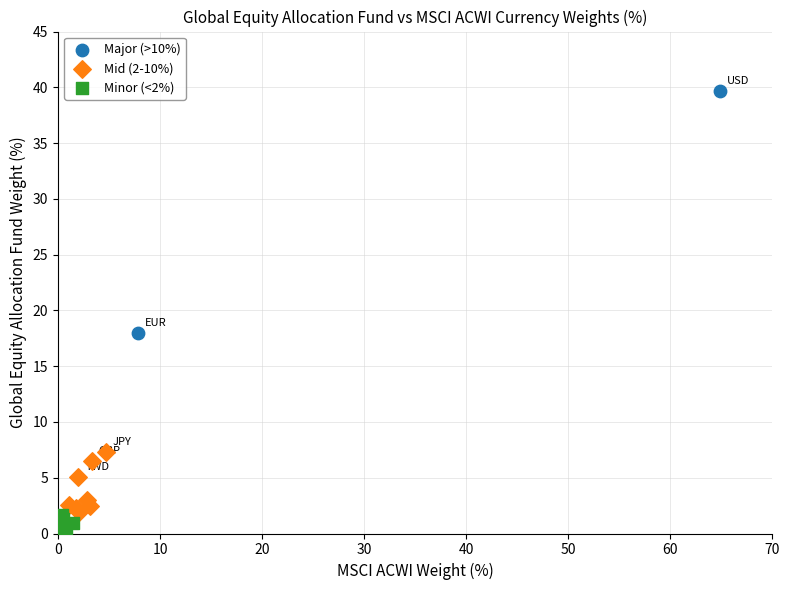

Which series reaches the minimum Y coordinate?

Minor (<2%)